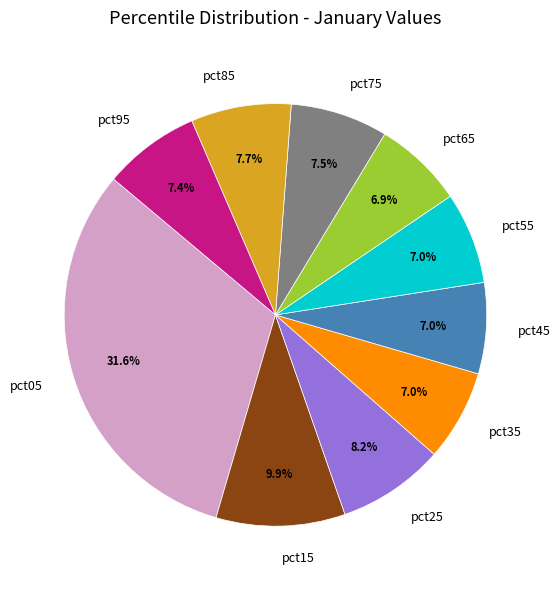

To the nearest percent, what percentage of the pie is pct45?

7%